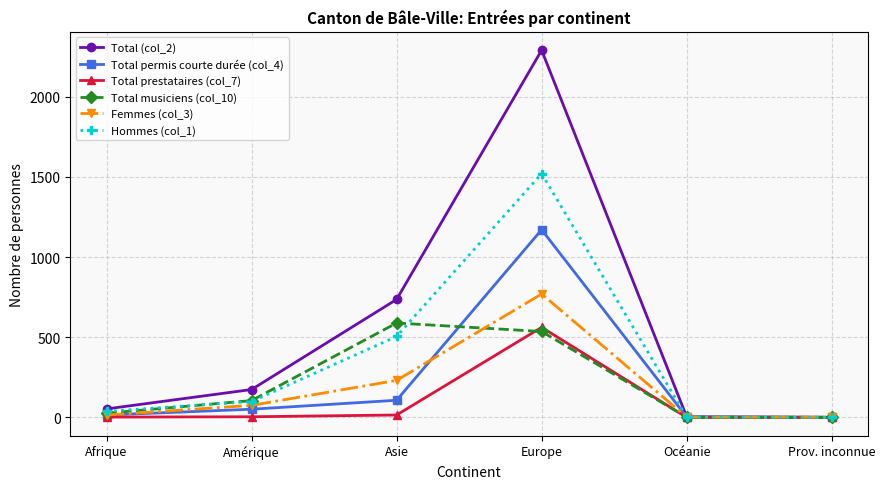

True or false: Total (col_2) has a value of 94 at Amérique.

False